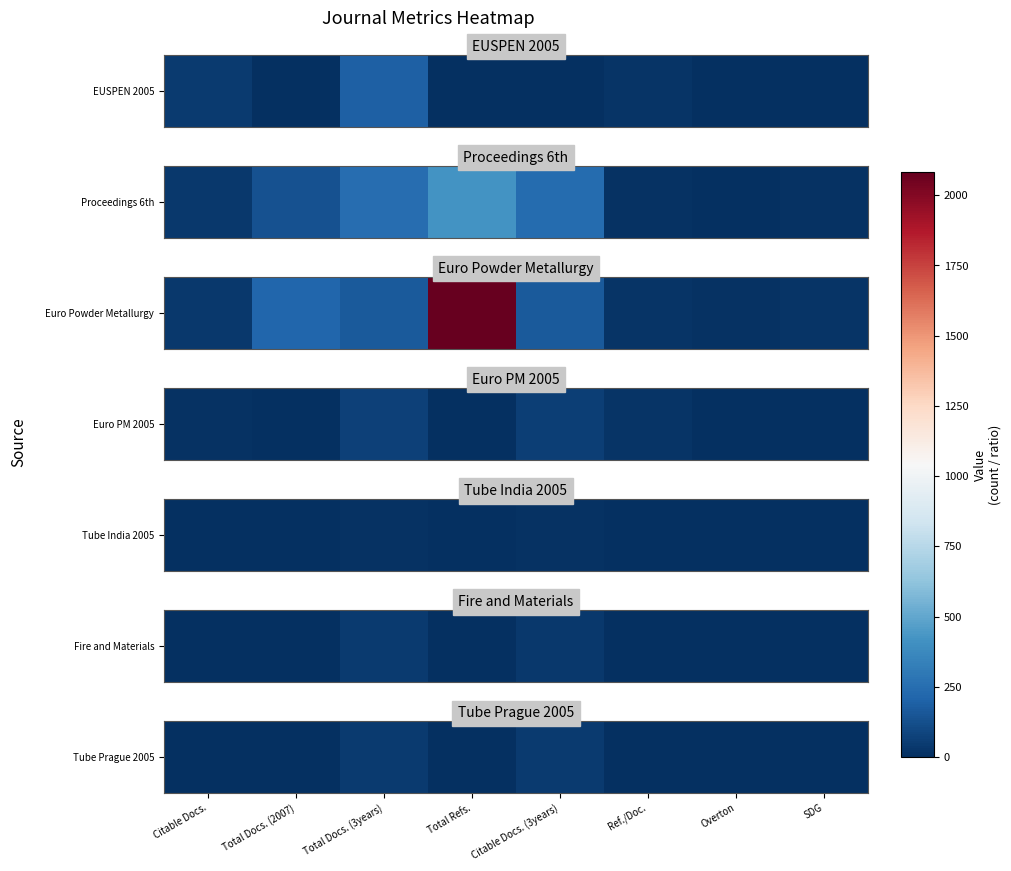

Count the number of values greater than 0.

2